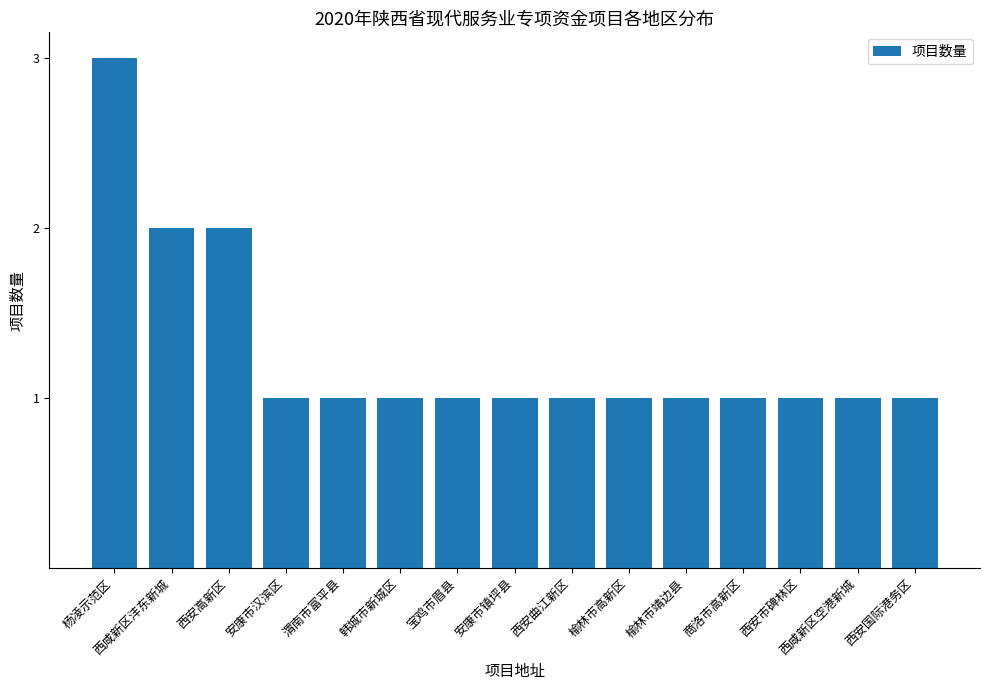

Approximately how many times larger is the value at 韩城市新城区 compared to 榆林市高新区?

1.0